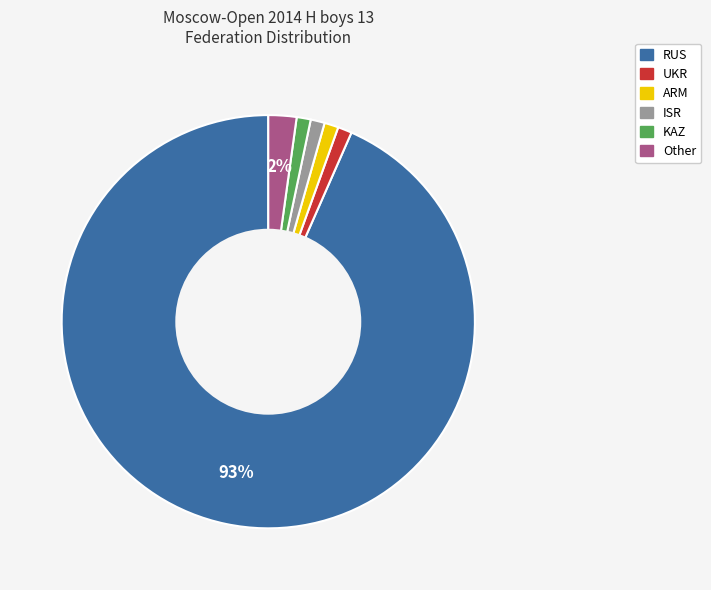

How many slices are in this pie chart?

6